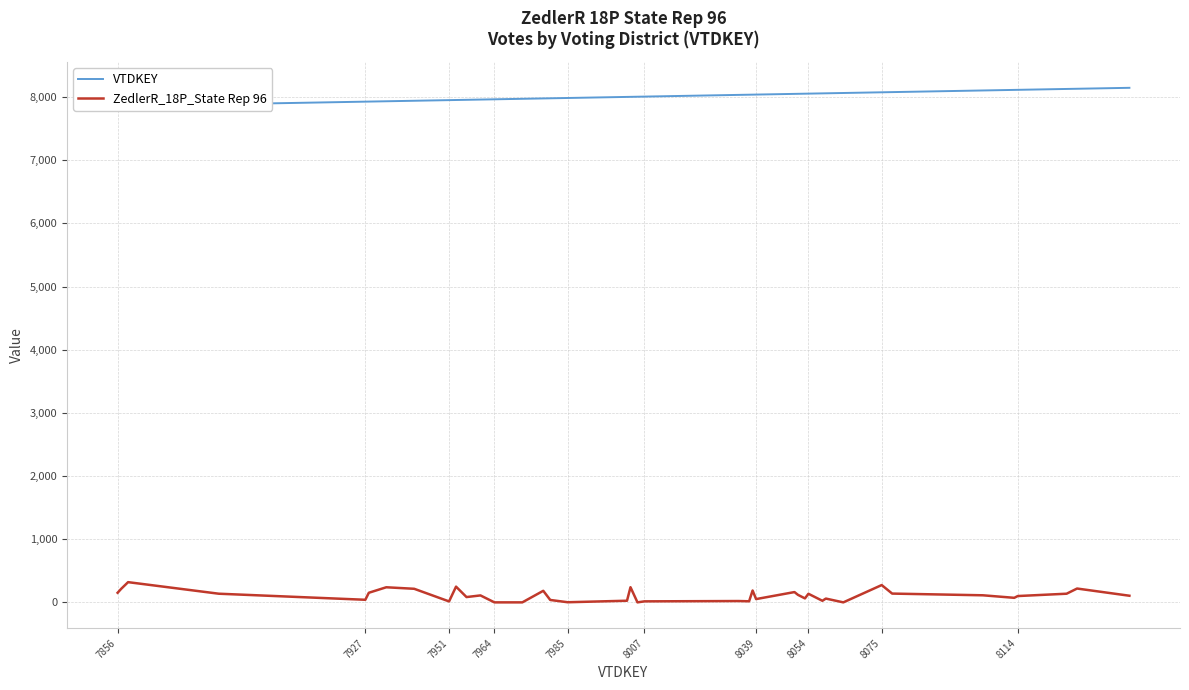

True or false: VTDKEY and ZedlerR_18P_State Rep 96 cross at least once.

False